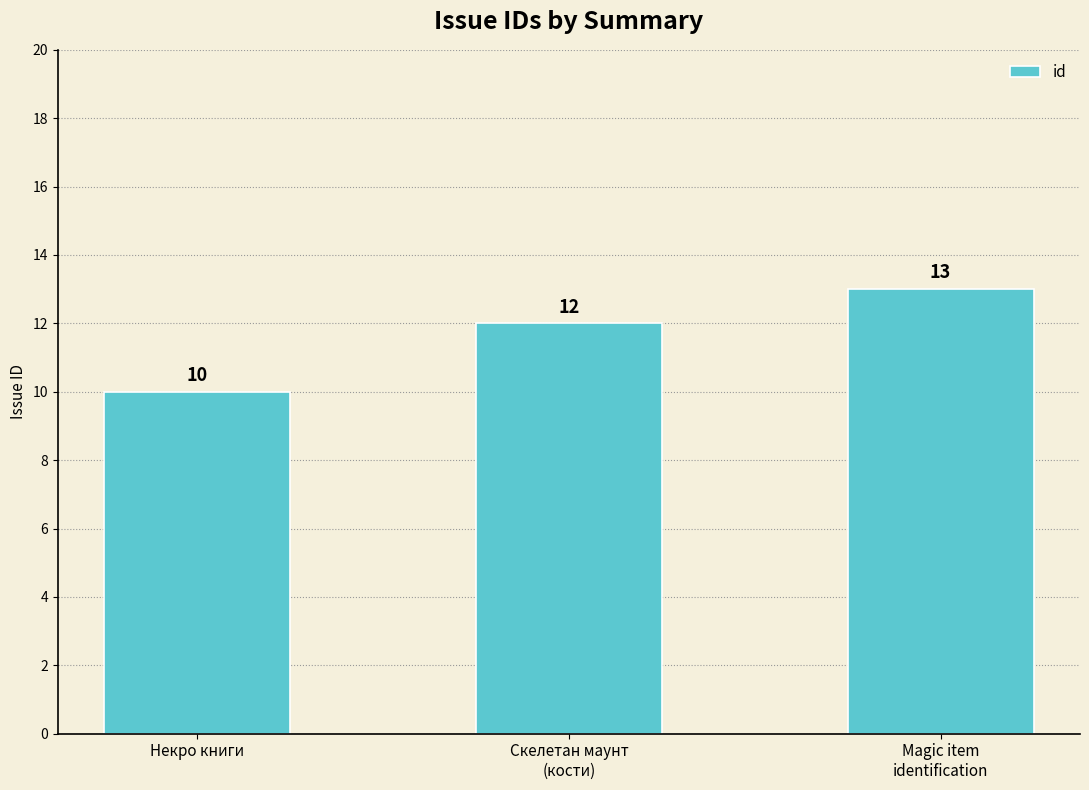

Approximately how many times larger is the value at Скелетан маунт
(кости) compared to Некро книги?

1.2